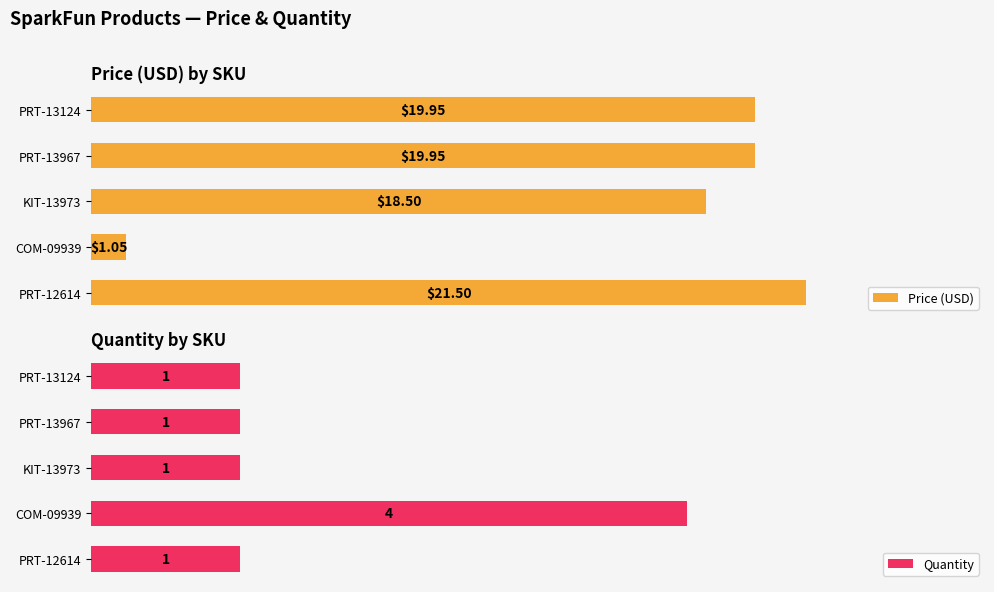

Where is Price (USD) nearest to the value 11?

KIT-13973